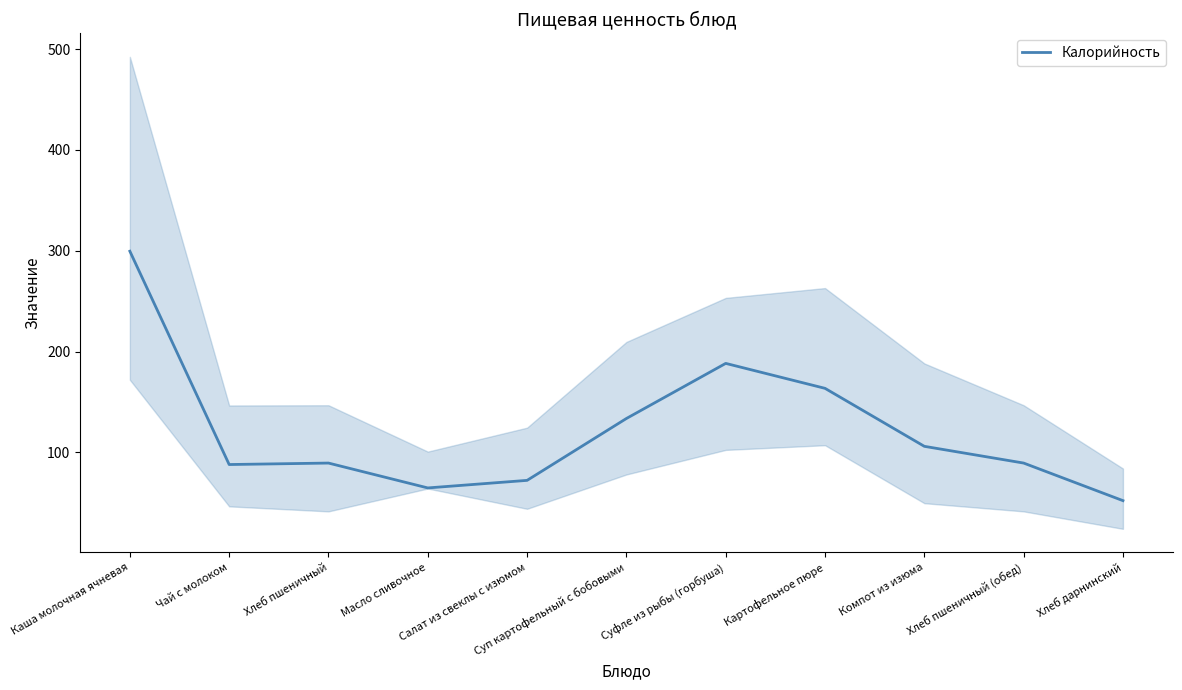

What is the change in value from Хлеб пшеничный (обед) to Хлеб дарнинский?

-37.3